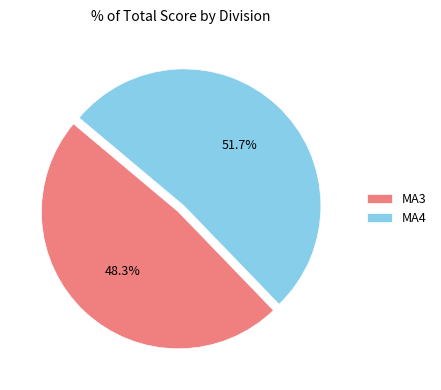

How many segments does this pie chart have?

2